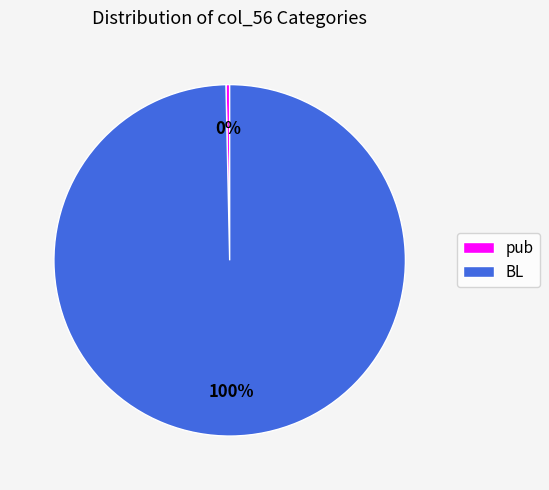

How many slices are in this pie chart?

2